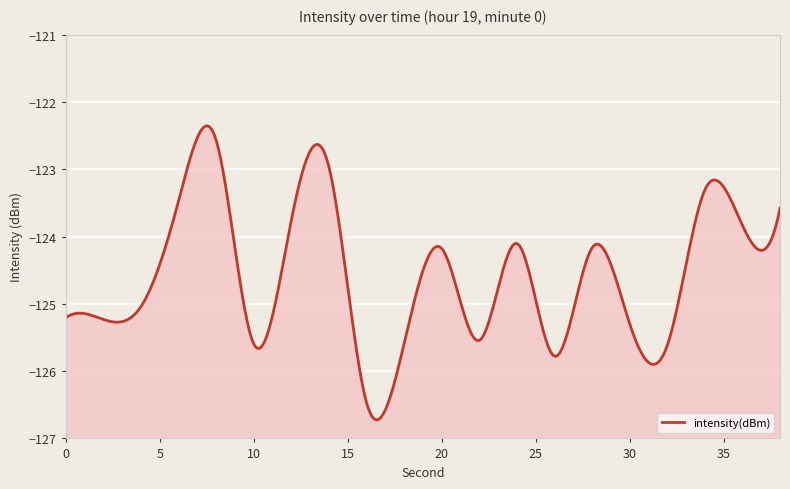

Which has a higher value, 2 or 30?

2